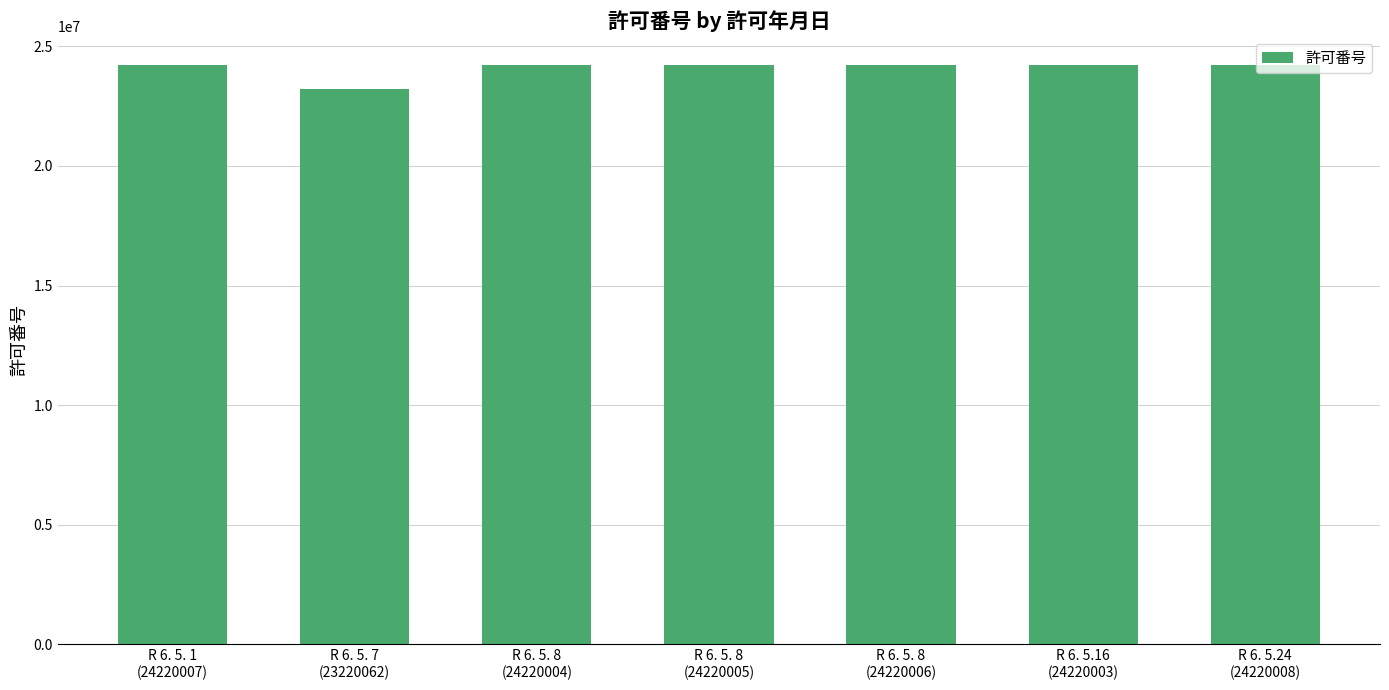

What is the value of the 6th bar from the left?

24220003